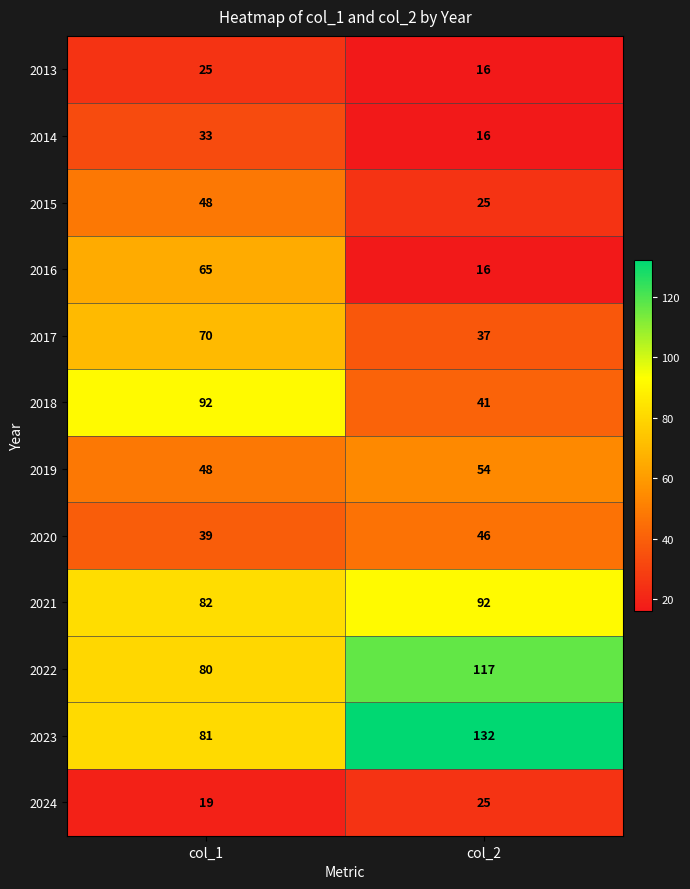

What is the difference between the highest and lowest values at col_1?

73